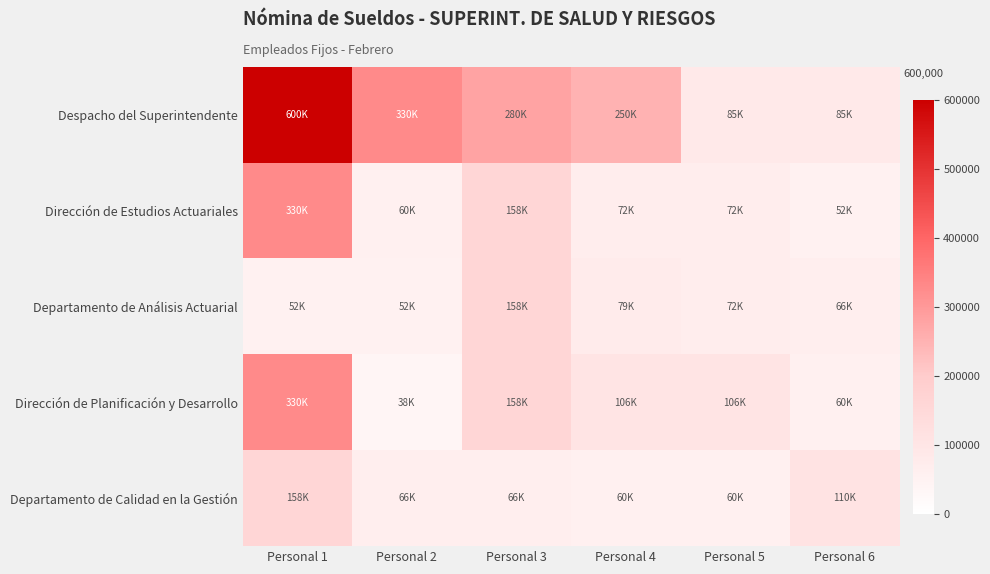

Reading right to left, what are all the values shown in this chart?

Despacho del Superintendente: Personal 6=85000.0	Personal 5=85000.0	Personal 4=250000.0	Personal 3=280000.0	Personal 2=330000.0	Personal 1=600000.0
Dirección de Estudios Actuariales: Personal 6=52000.0	Personal 5=72045.0	Personal 4=72045.0	Personal 3=158235.0	Personal 2=59628.8	Personal 1=330000.0
Departamento de Análisis Actuarial: Personal 6=66000.0	Personal 5=72045.0	Personal 4=79250.0	Personal 3=158235.0	Personal 2=52000.0	Personal 1=52000.0
Dirección de Planificación y Desarrollo: Personal 6=60000.0	Personal 5=105930.0	Personal 4=105930.0	Personal 3=158235.0	Personal 2=38500.0	Personal 1=330000.0
Departamento de Calidad en la Gestión: Personal 6=110000.0	Personal 5=60000.0	Personal 4=60000.0	Personal 3=66000.0	Personal 2=66000.0	Personal 1=158235.0